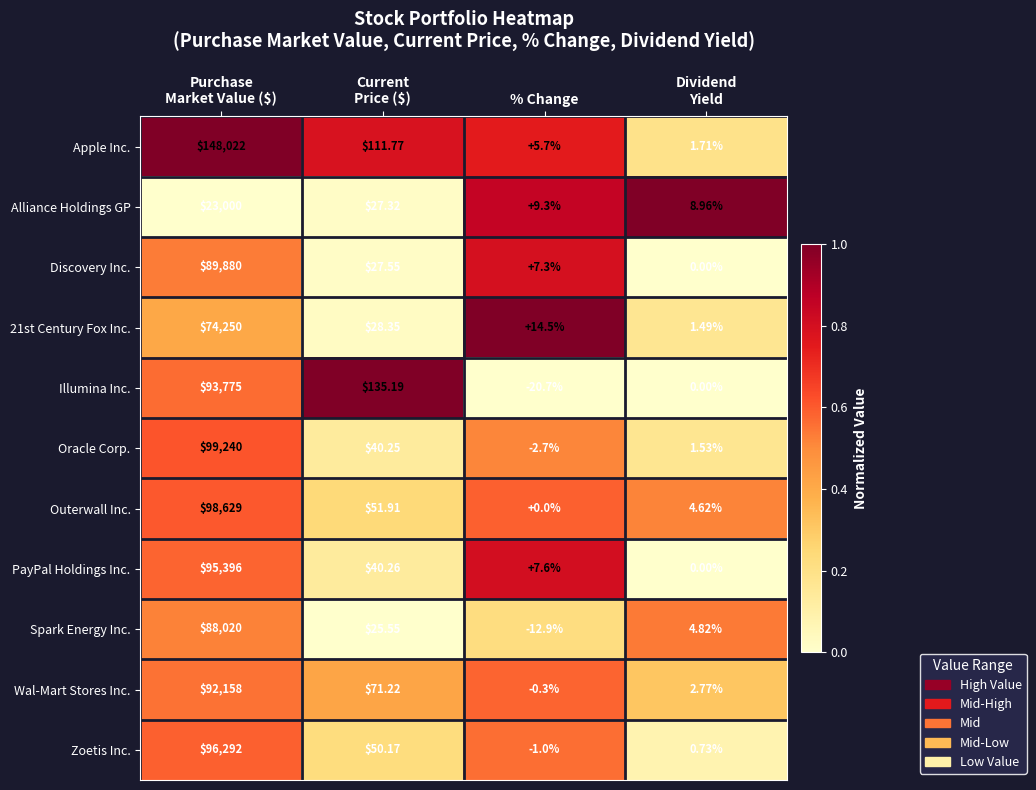

At which category does the chart reach its minimum across all series?

% Change